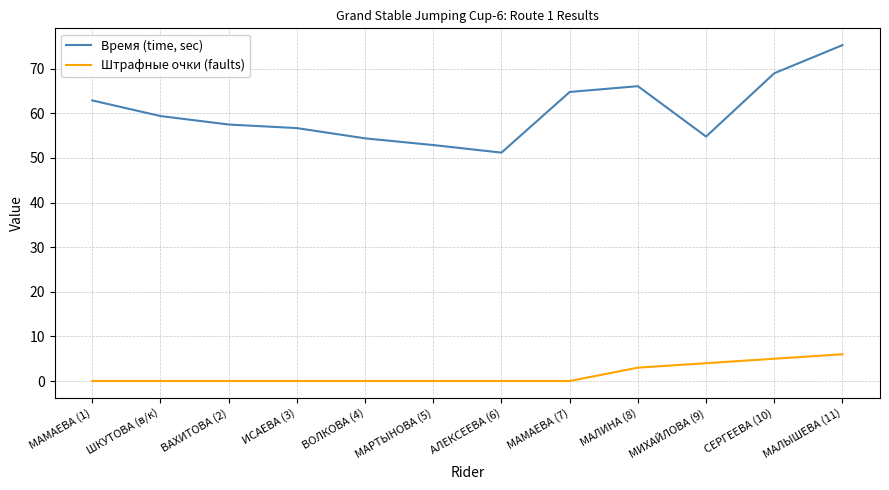

List the series in order of their overall mean, lowest first.

Штрафные очки (faults), Время (time, sec)